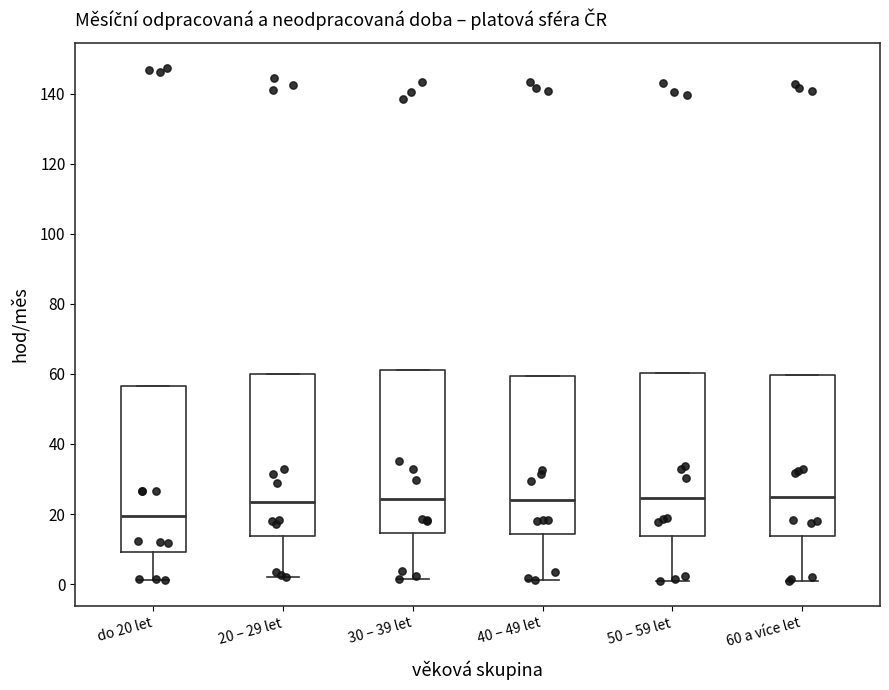

Which box's median line is the lowest?

do 20 let